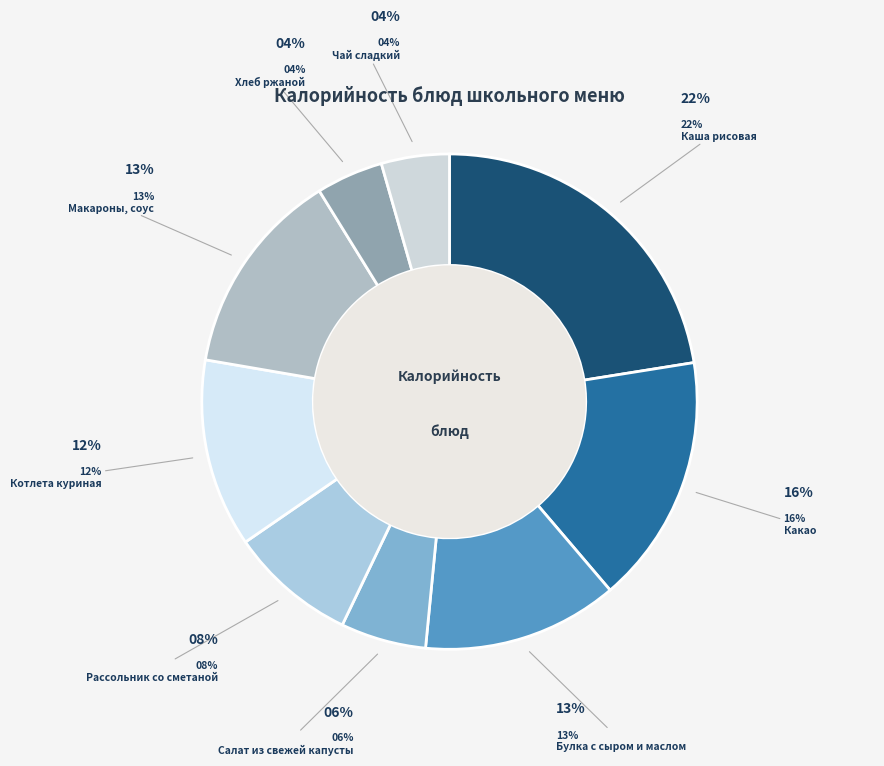

The Хлеб ржаной slice represents 4% of the pie. True or false?

True